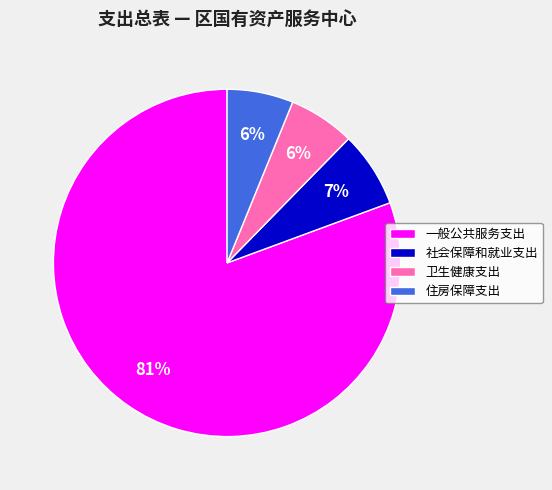

To the nearest percent, what percentage of the pie is 卫生健康支出?

6%